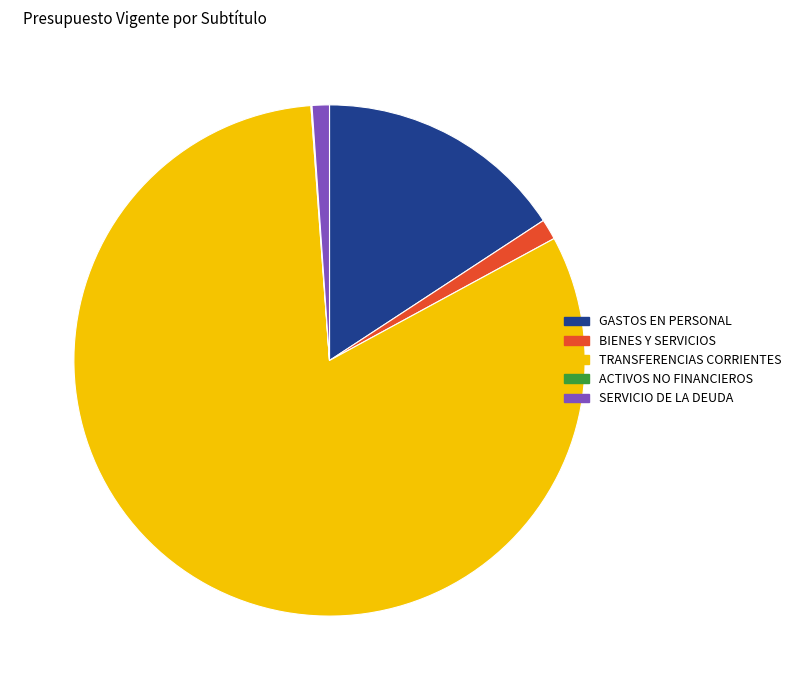

The BIENES Y SERVICIOS slice represents 1% of the pie. True or false?

True